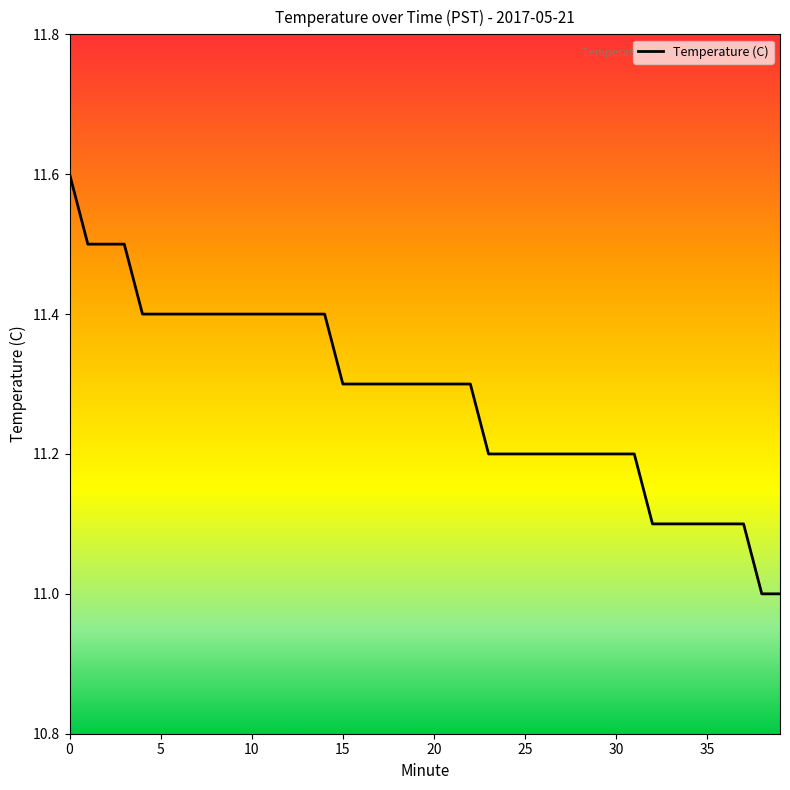

What is the minimum value shown in the chart?

11.0